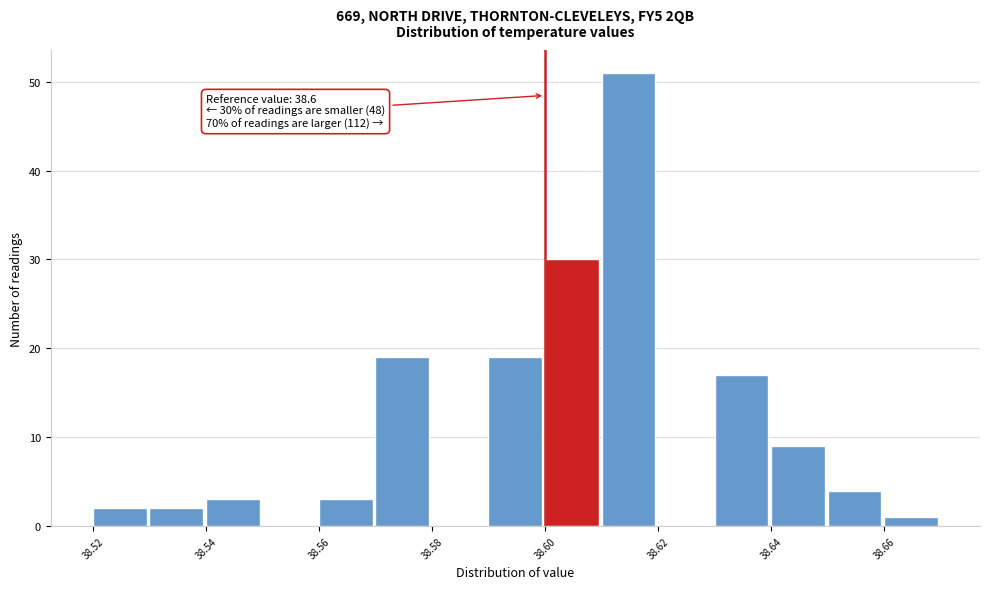

Which range on the x-axis has the tallest bar?

38.61 to 38.62